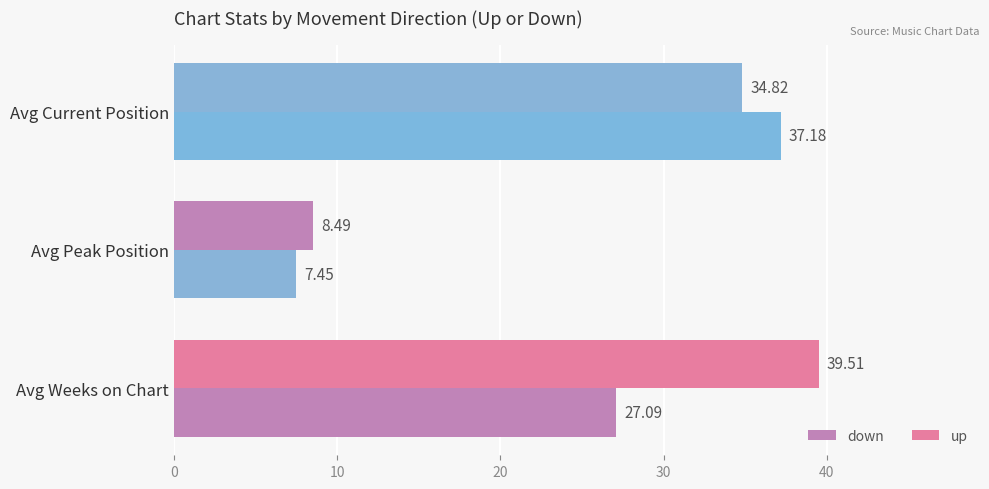

How many values in the down series are below 27?

1